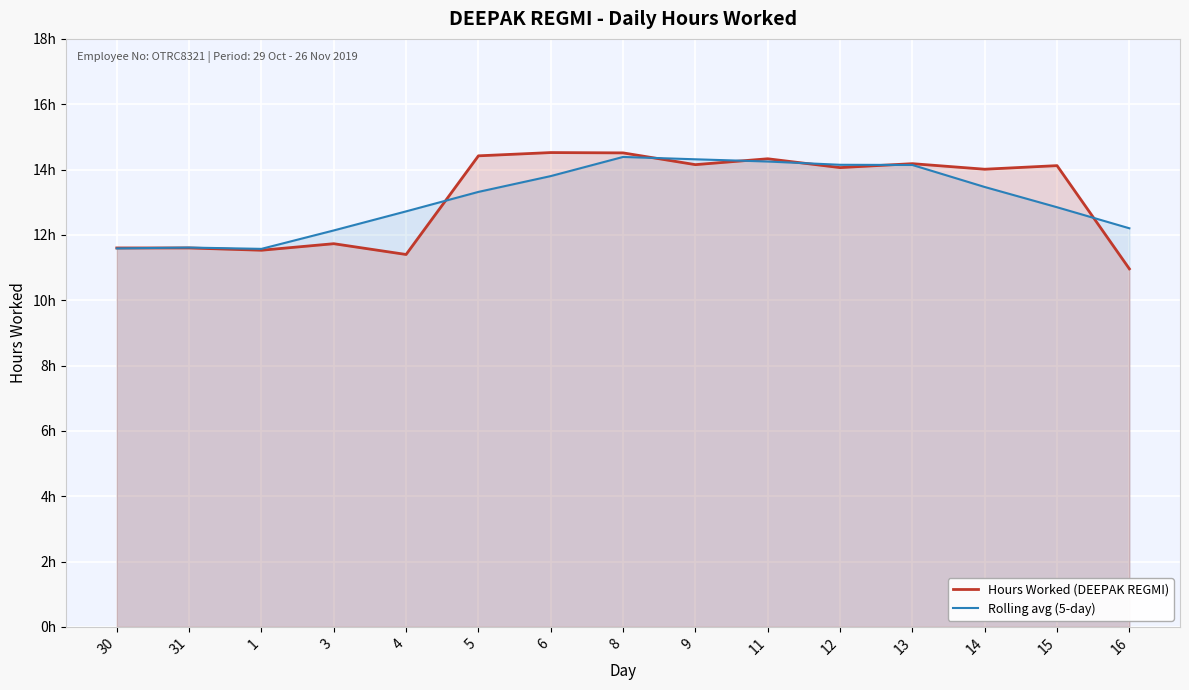

What is the label of the 11th point from the left?

12